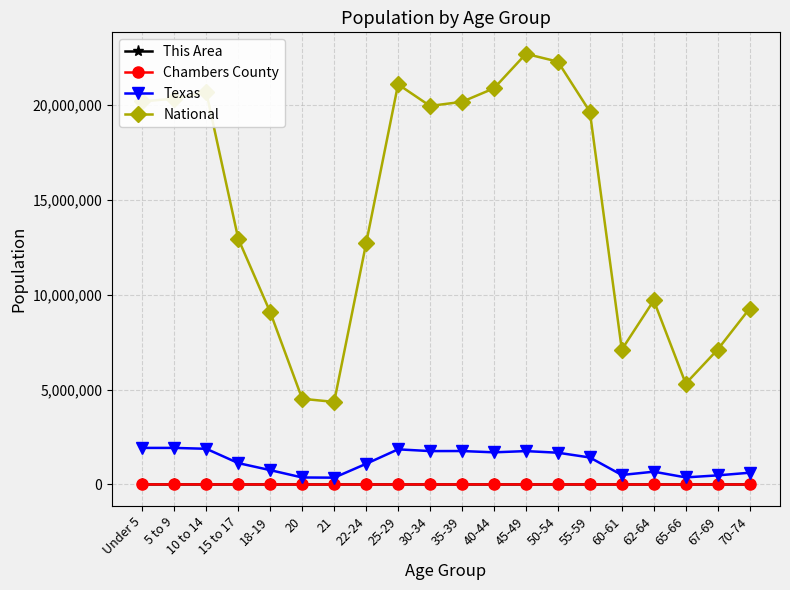

How many series are shown in this chart?

4